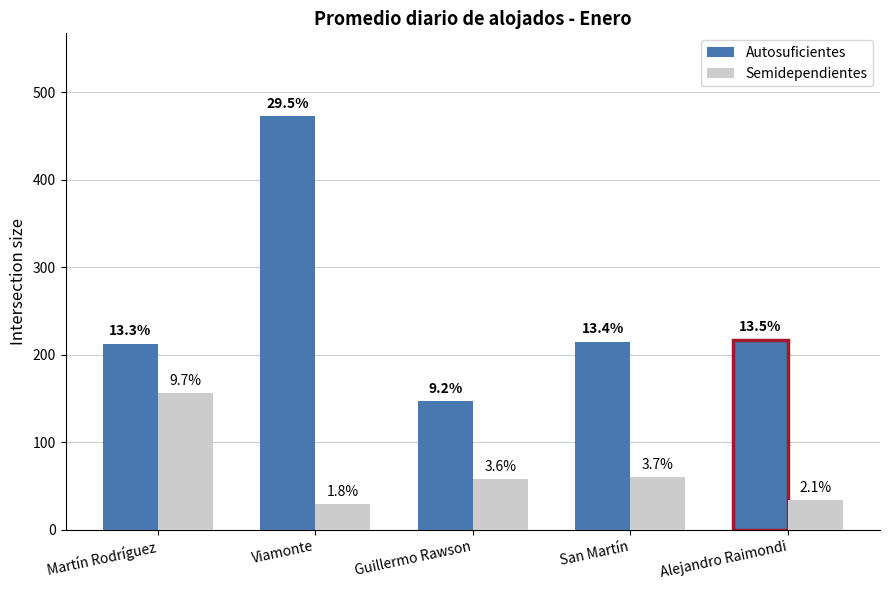

What is the greatest value displayed?

473